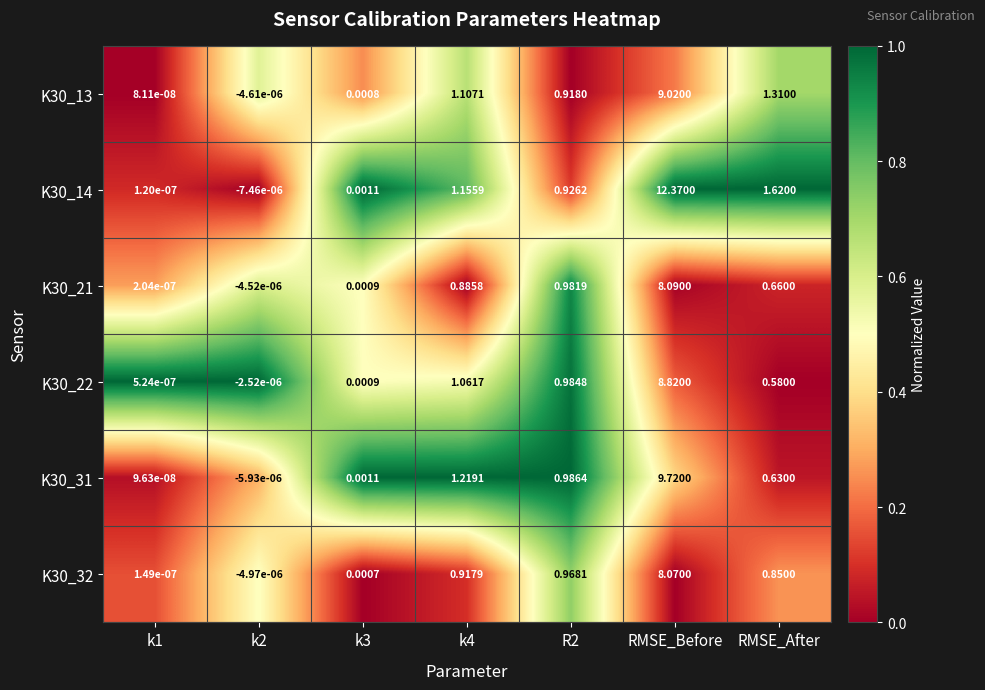

Which category has the highest value in the K30_14 series?

RMSE_Before